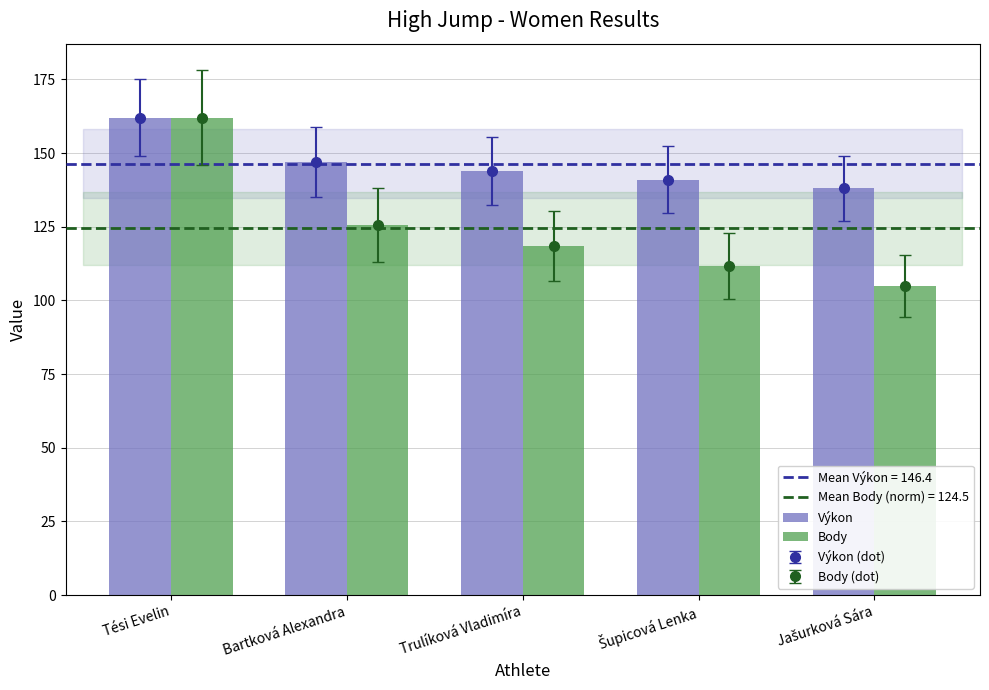

Where does the Výkon series first go above 144?

Tési Evelin